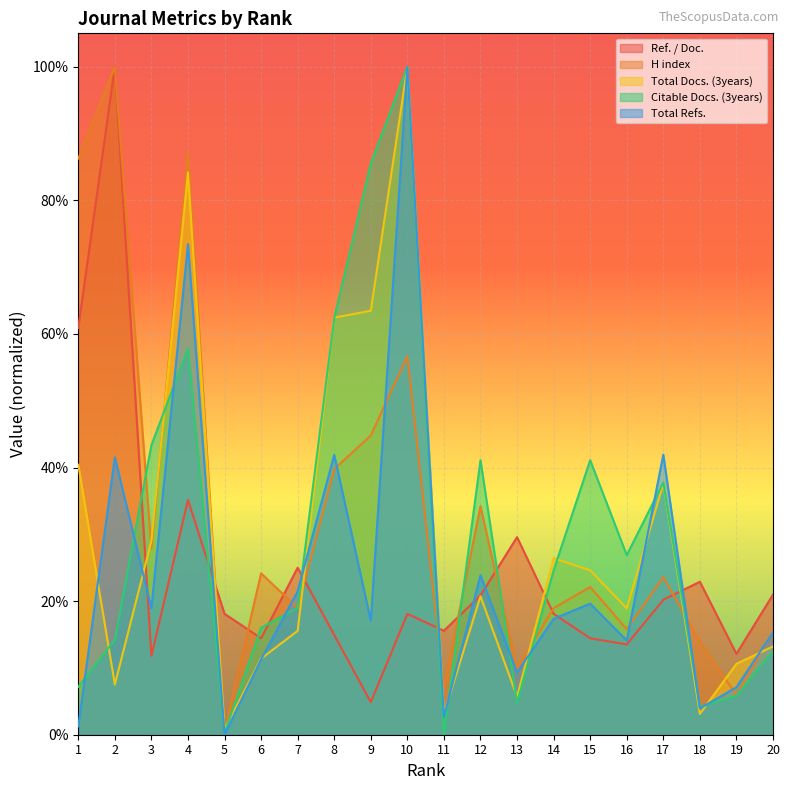

What is the value of the Total Docs. (3years) point at the 8th from the left?

0.6